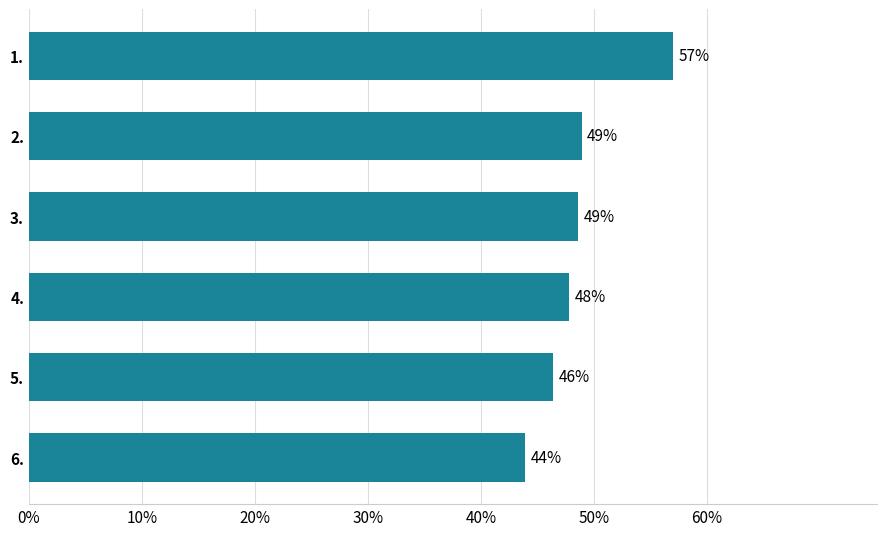

Read the value at 4..

47.8